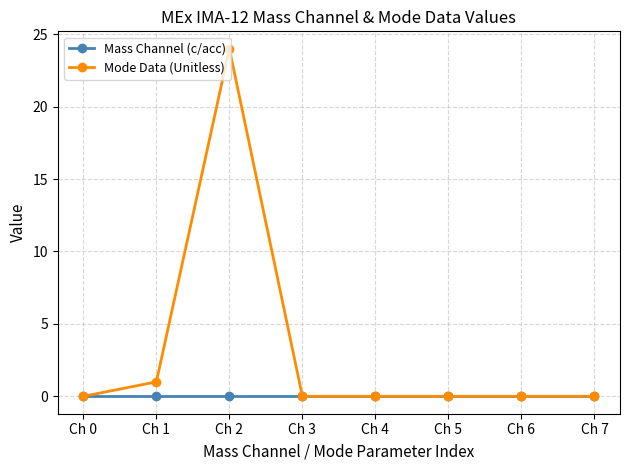

Rank the series by their maximum value, from lowest to highest.

Mass Channel (c/acc), Mode Data (Unitless)